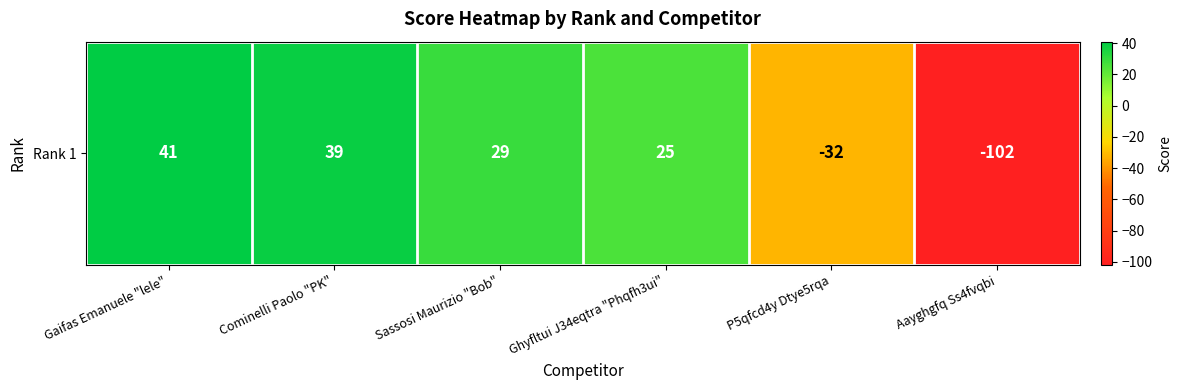

Which has a higher value, P5qfcd4y Dtye5rqa or Gaifas Emanuele "lele"?

Gaifas Emanuele "lele"